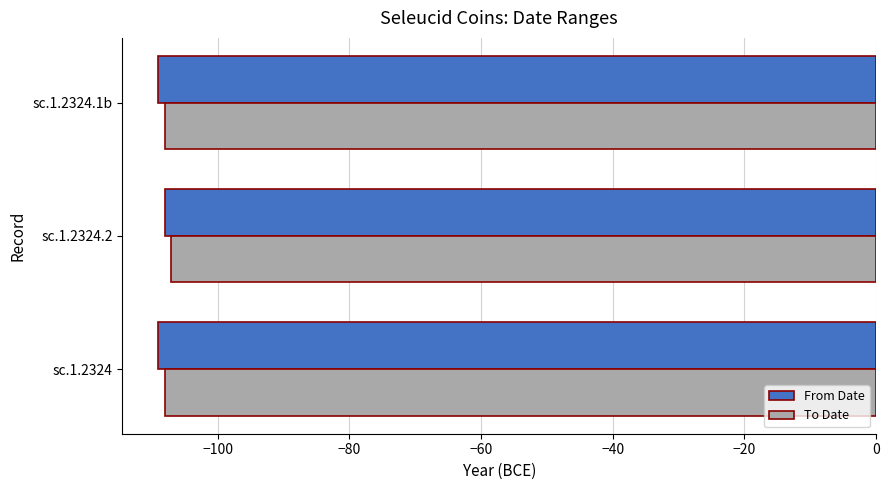

At which category does the chart reach its peak across all series?

sc.1.2324.2